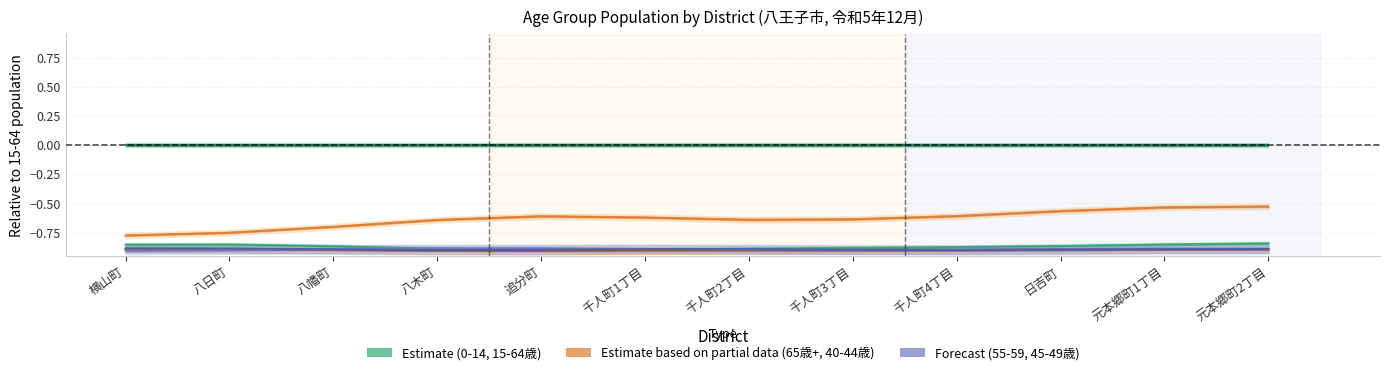

Reading left to right, list all the values displayed in this chart.

0-14歳: 横山町=-0.9	八日町=-0.9	八幡町=-0.9	八木町=-0.9	追分町=-0.9	千人町1丁目=-0.9	千人町2丁目=-0.9	千人町3丁目=-0.9	千人町4丁目=-0.9	日吉町=-0.9	元本郷町1丁目=-0.9	元本郷町2丁目=-0.8
15-64歳: 横山町=0.0	八日町=0.0	八幡町=0.0	八木町=0.0	追分町=0.0	千人町1丁目=0.0	千人町2丁目=0.0	千人町3丁目=0.0	千人町4丁目=0.0	日吉町=0.0	元本郷町1丁目=0.0	元本郷町2丁目=0.0
65歳以上: 横山町=-0.8	八日町=-0.8	八幡町=-0.7	八木町=-0.6	追分町=-0.6	千人町1丁目=-0.6	千人町2丁目=-0.6	千人町3丁目=-0.6	千人町4丁目=-0.6	日吉町=-0.6	元本郷町1丁目=-0.5	元本郷町2丁目=-0.5
40-44歳: 横山町=-0.9	八日町=-0.9	八幡町=-0.9	八木町=-0.9	追分町=-0.9	千人町1丁目=-0.9	千人町2丁目=-0.9	千人町3丁目=-0.9	千人町4丁目=-0.9	日吉町=-0.9	元本郷町1丁目=-0.9	元本郷町2丁目=-0.9
55-59歳: 横山町=-0.9	八日町=-0.9	八幡町=-0.9	八木町=-0.9	追分町=-0.9	千人町1丁目=-0.9	千人町2丁目=-0.9	千人町3丁目=-0.9	千人町4丁目=-0.9	日吉町=-0.9	元本郷町1丁目=-0.9	元本郷町2丁目=-0.9
45-49歳: 横山町=-0.9	八日町=-0.9	八幡町=-0.9	八木町=-0.9	追分町=-0.9	千人町1丁目=-0.9	千人町2丁目=-0.9	千人町3丁目=-0.9	千人町4丁目=-0.9	日吉町=-0.9	元本郷町1丁目=-0.9	元本郷町2丁目=-0.9